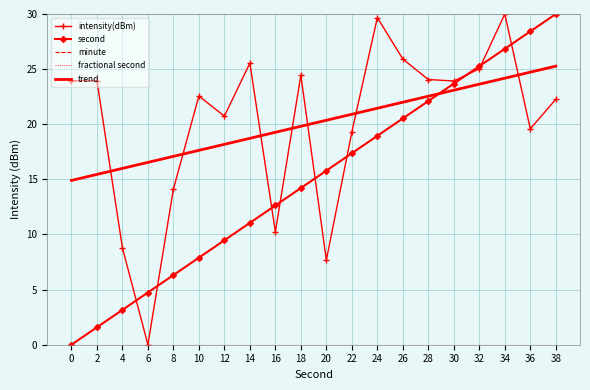

How many intersections are there between trend and intensity(dBm)?

7